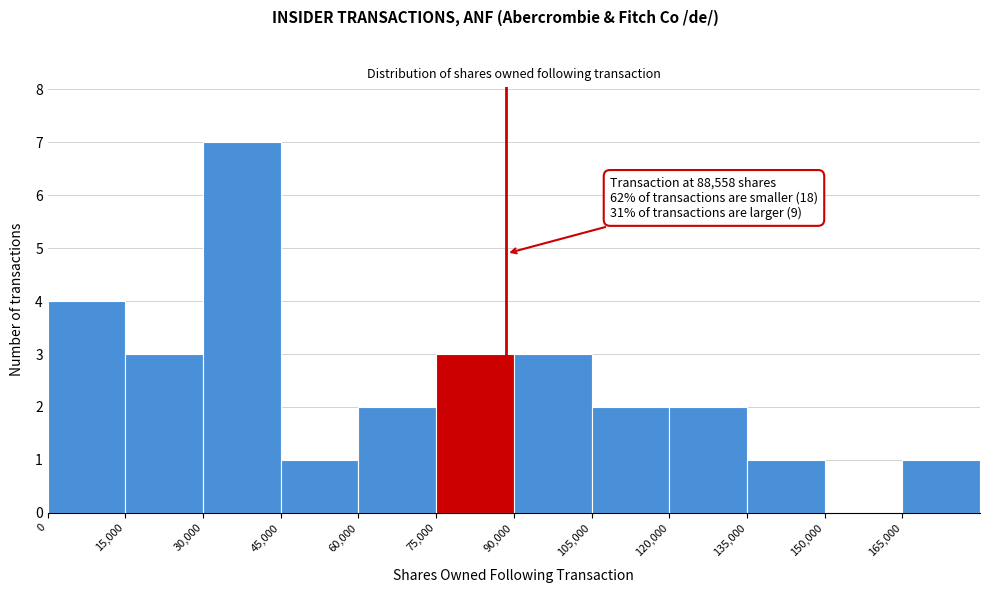

Which range on the x-axis has the tallest bar?

30000 to 45000